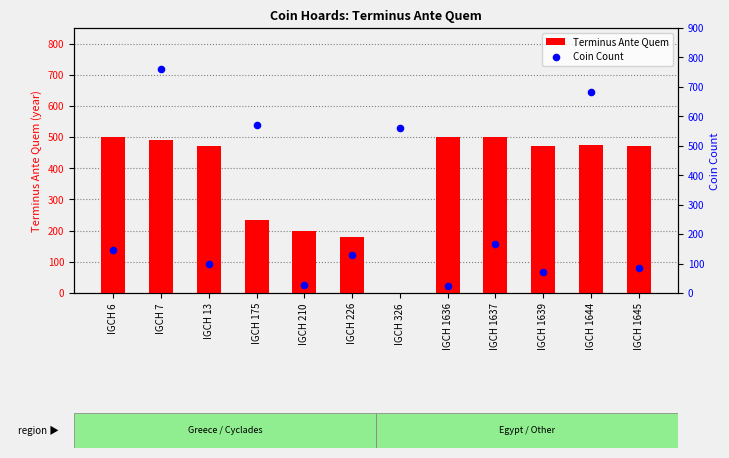

What are all the series names shown in the legend?

Terminus Ante Quem, Coin Count